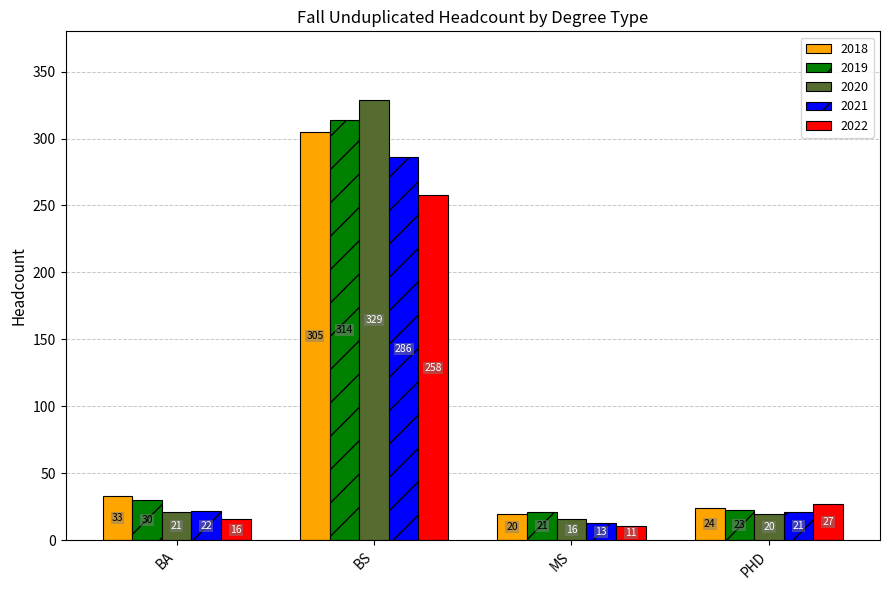

Is the value of 2020 at PHD greater than the value of 2022 at MS?

Yes